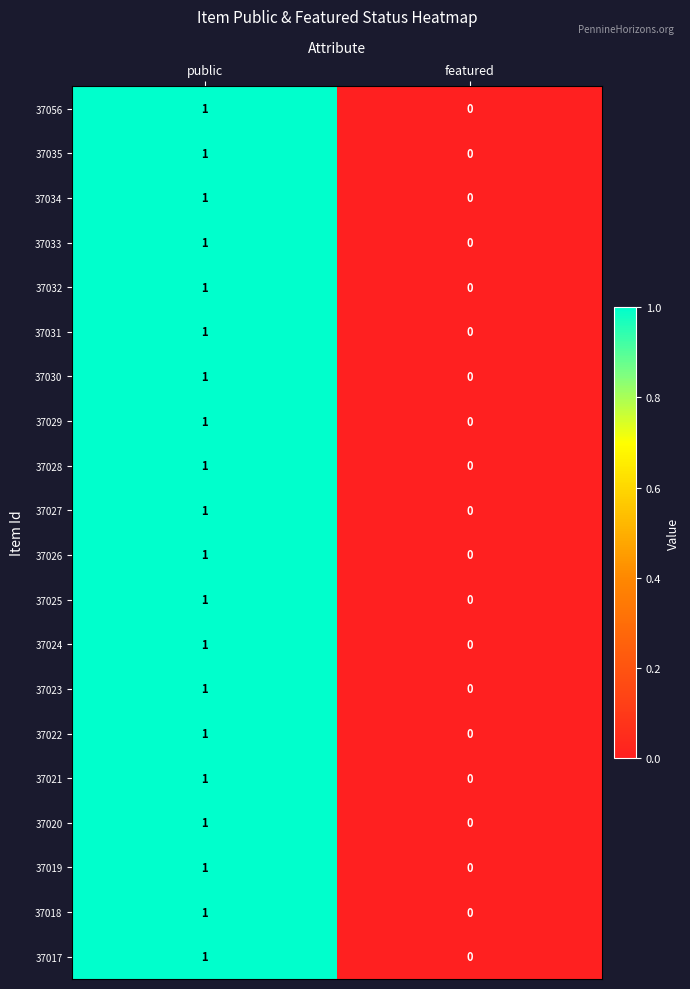

The 37026 series shows 0 at featured. True or false?

True